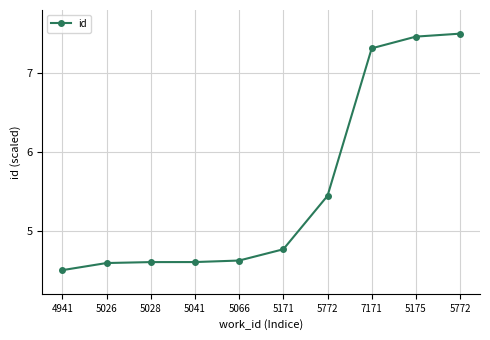

Does the chart display data point markers on the line(s)?

Yes